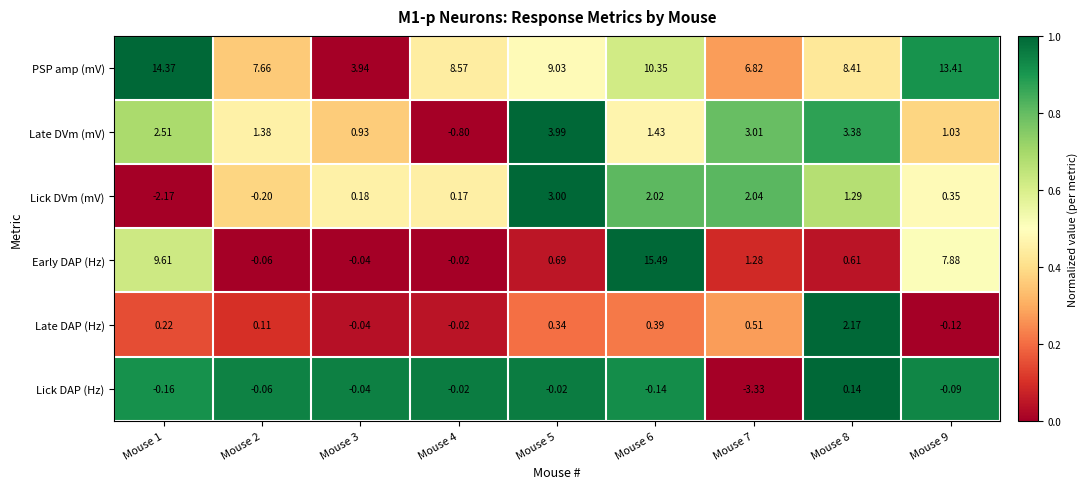

Is the value of Late DAP (Hz) at Mouse 7 greater than the value of PSP amp (mV) at Mouse 6?

No